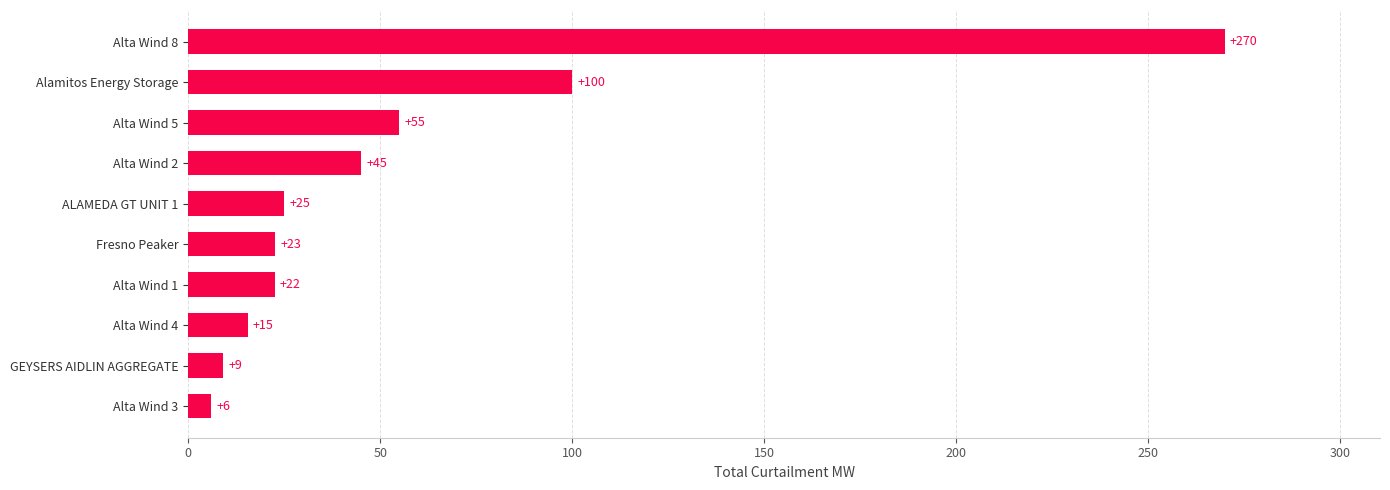

What is the approximate value at Alta Wind 1?

22.5